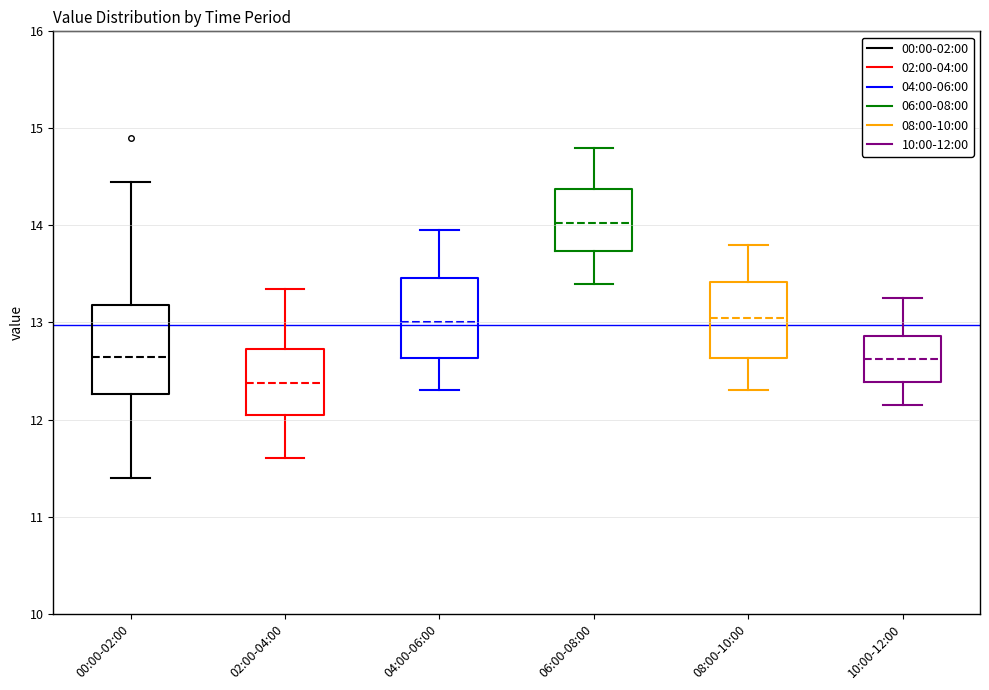

Which box's median line is the highest?

06:00-08:00